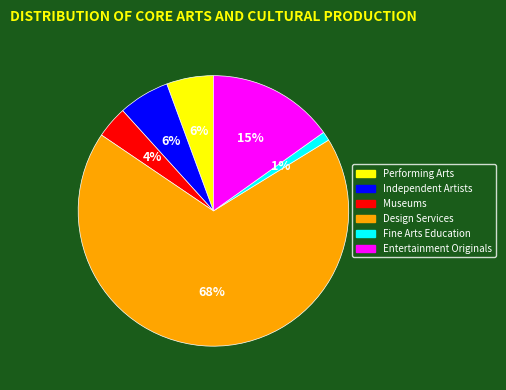

To the nearest percent, what percentage of the pie is Performing Arts?

6%